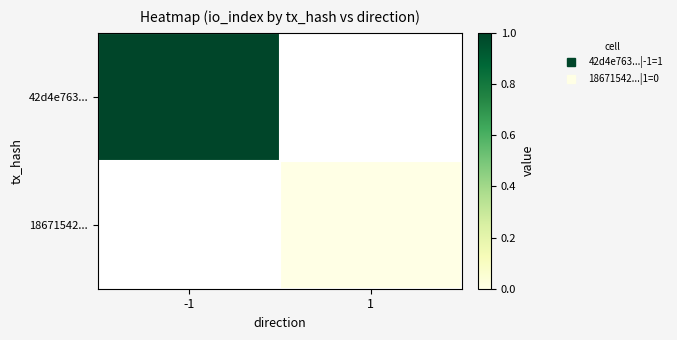

Rank the series at -1 from highest to lowest value.

42d4e763..., 18671542...